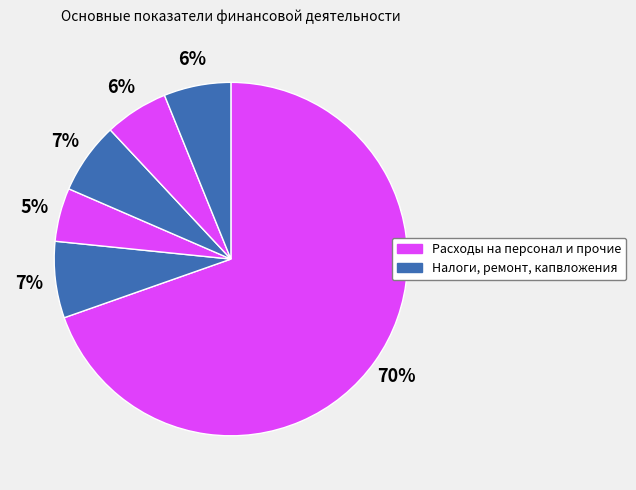

How many segments does this pie chart have?

6